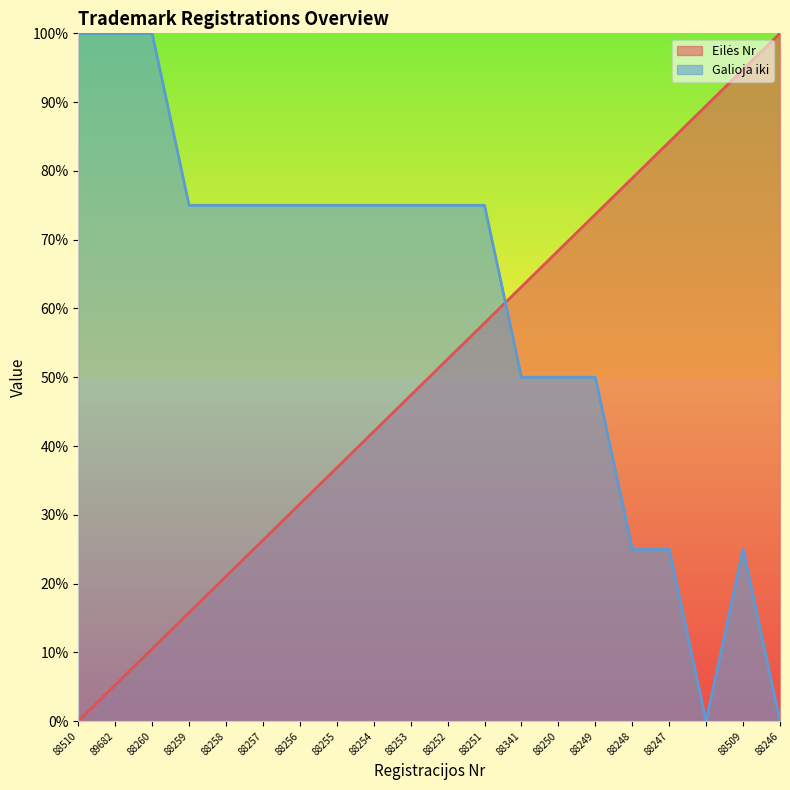

List the labels in order of value, largest first.

88246, 88509, , 88247, 88248, 88249, 88250, 88341, 88251, 88252, 88253, 88254, 88255, 88256, 88257, 88258, 88259, 88260, 89682, 88510